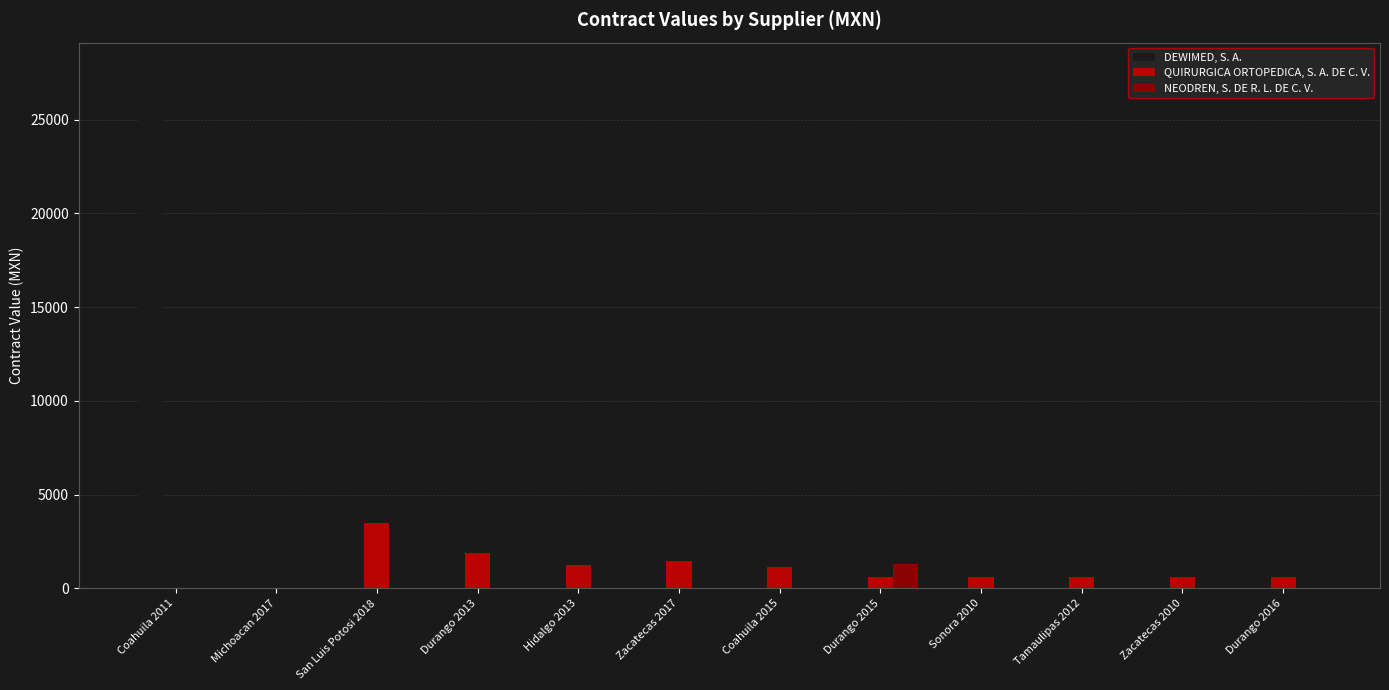

Where is DEWIMED, S. A. nearest to the value 13861?

Michoacan 2017